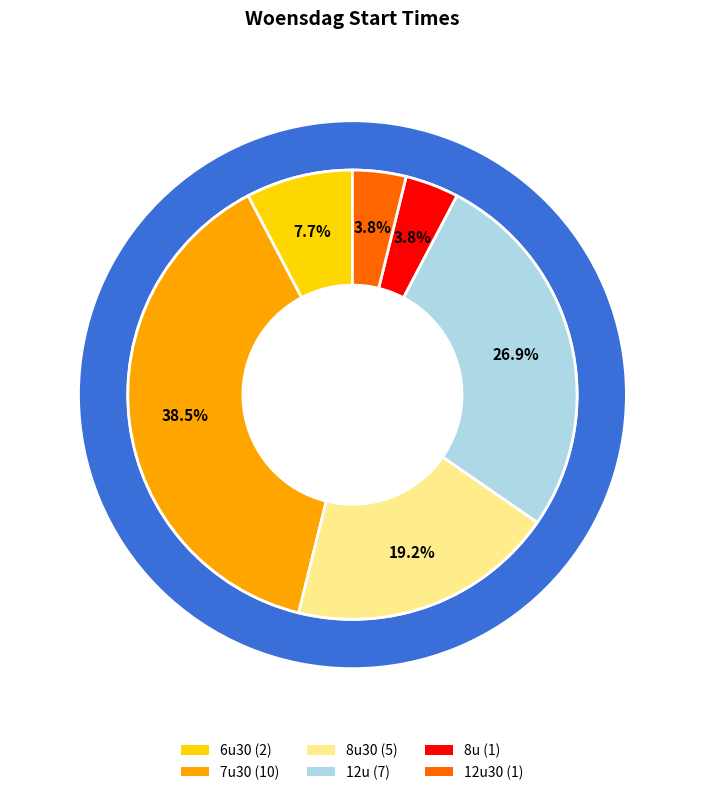

Is there any slice that represents more than half of the pie?

No